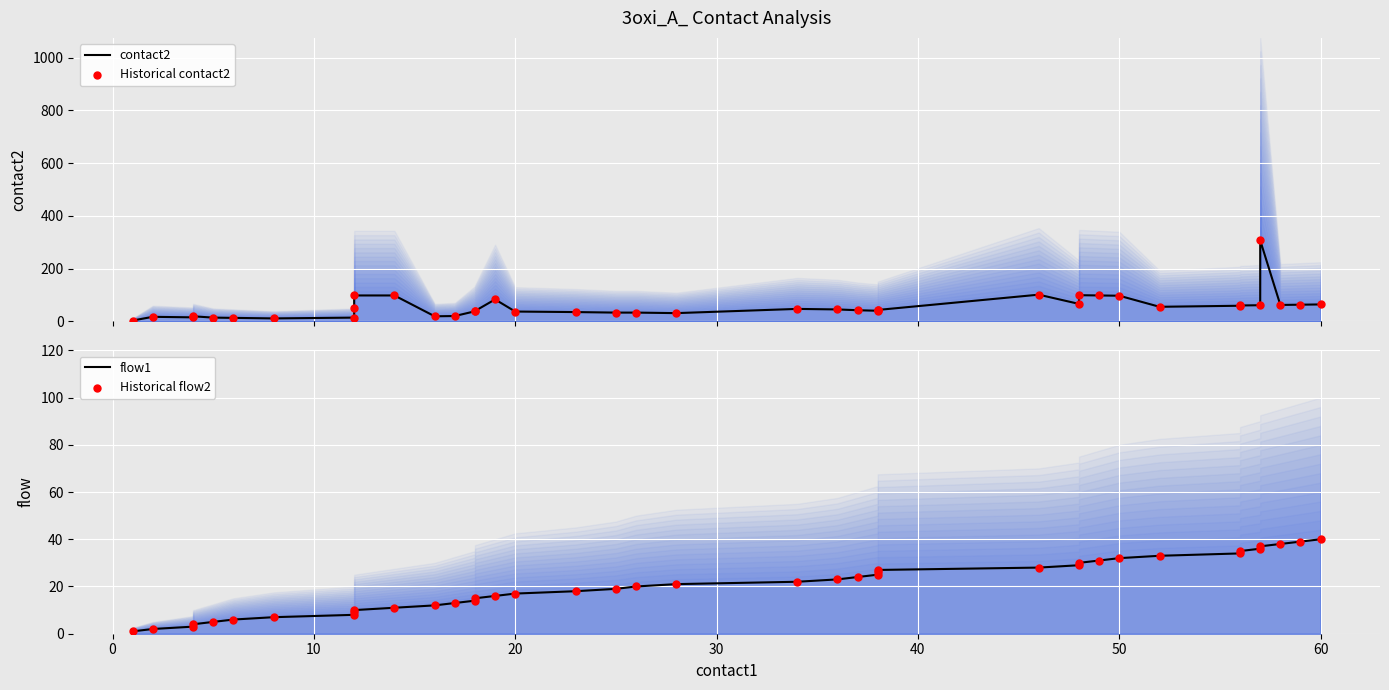

Which series has the largest Y range (max minus min)?

contact2